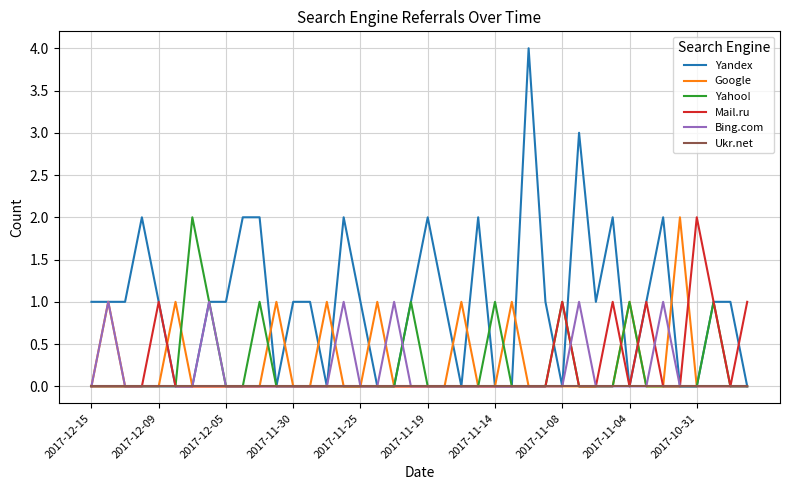

Which series has the largest total across all categories?

Yandex